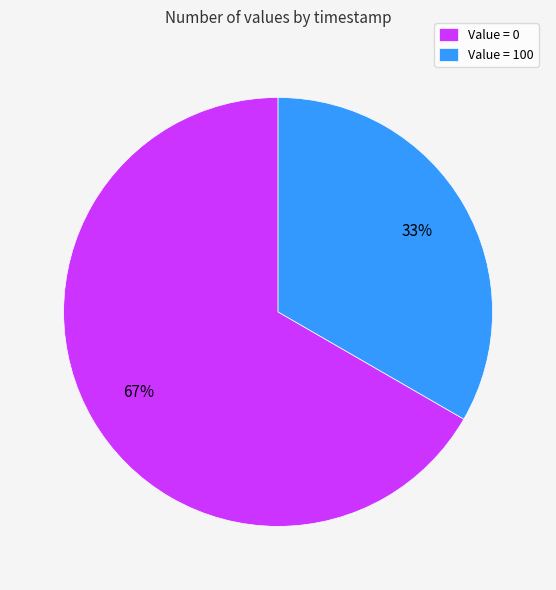

How many segments does this pie chart have?

2